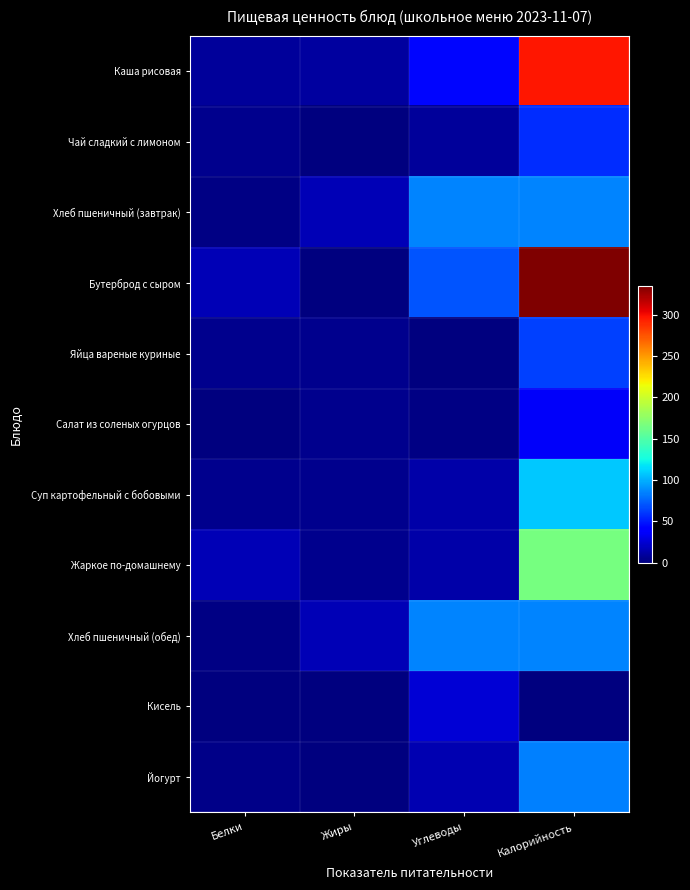

Reading left to right, what are all the values shown in this chart?

Каша рисовая: Белки=8	Жиры=10	Углеводы=44	Калорийность=296
Чай сладкий с лимоном: Белки=5	Жиры=1	Углеводы=8	Калорийность=57
Хлеб пшеничный (завтрак): Белки=2	Жиры=17	Углеводы=86	Калорийность=86
Бутерброд с сыром: Белки=16	Жиры=1	Углеводы=70	Калорийность=335
Яйца вареные куриные: Белки=5	Жиры=5	Углеводы=0	Калорийность=63
Салат из соленых огурцов: Белки=0	Жиры=5	Углеводы=2	Калорийность=36
Суп картофельный с бобовыми: Белки=4	Жиры=4	Углеводы=13	Калорийность=108
Жаркое по-домашнему: Белки=17	Жиры=5	Углеводы=13	Калорийность=166
Хлеб пшеничный (обед): Белки=2	Жиры=17	Углеводы=86	Калорийность=86
Кисель: Белки=0	Жиры=0	Углеводы=25	Калорийность=0
Йогурт: Белки=3	Жиры=1	Углеводы=15	Калорийность=85